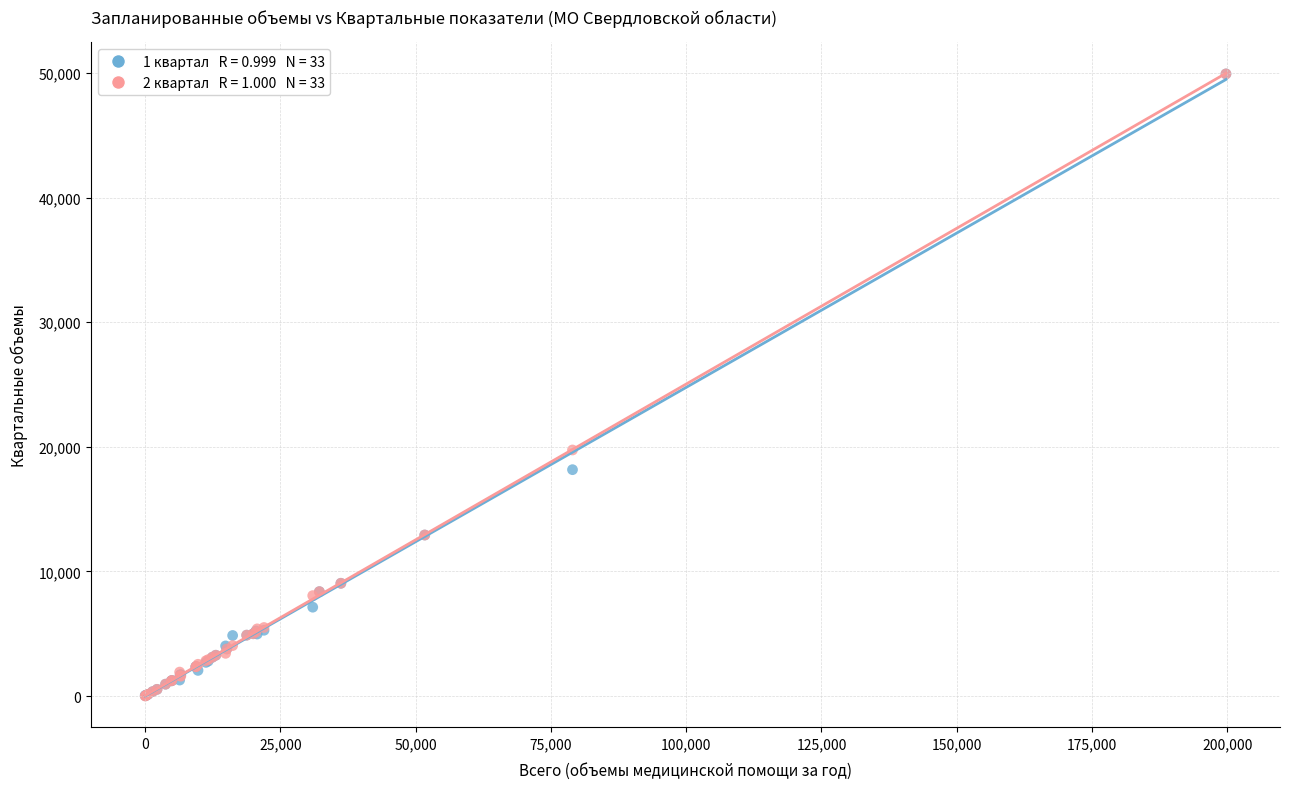

Across all series, what Y value is closest to 24968?

19750